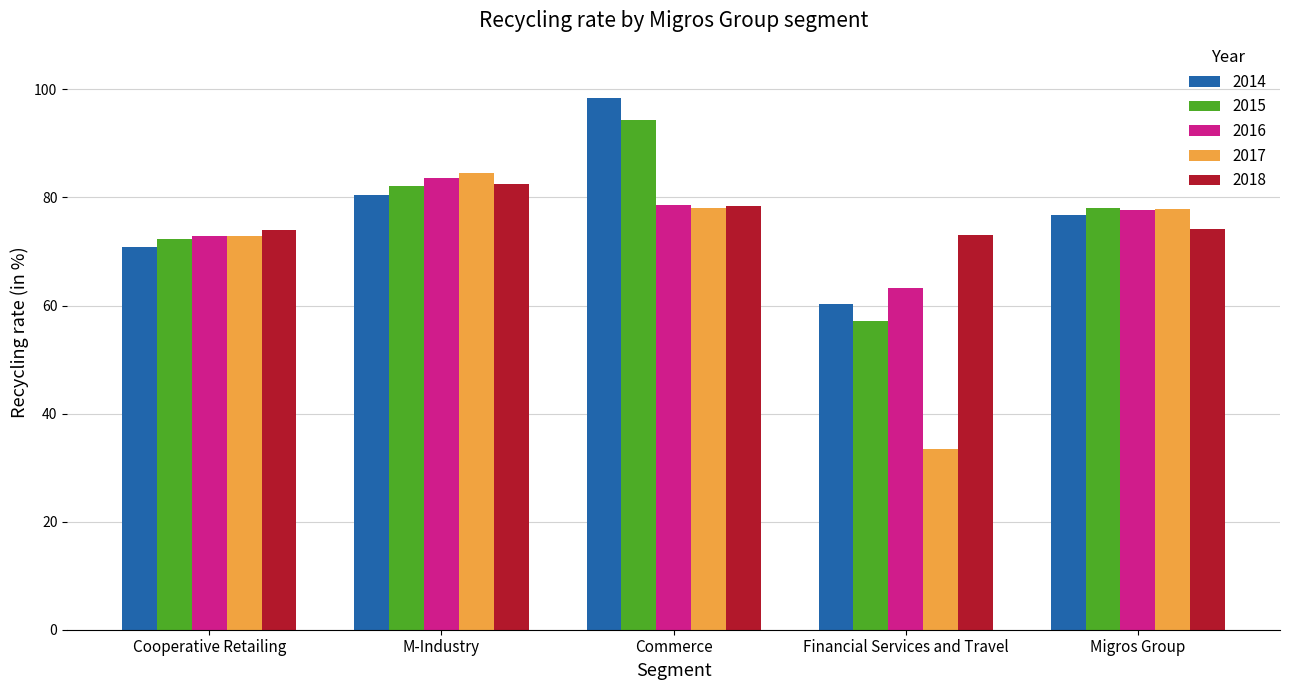

How many bars are there in total?

25